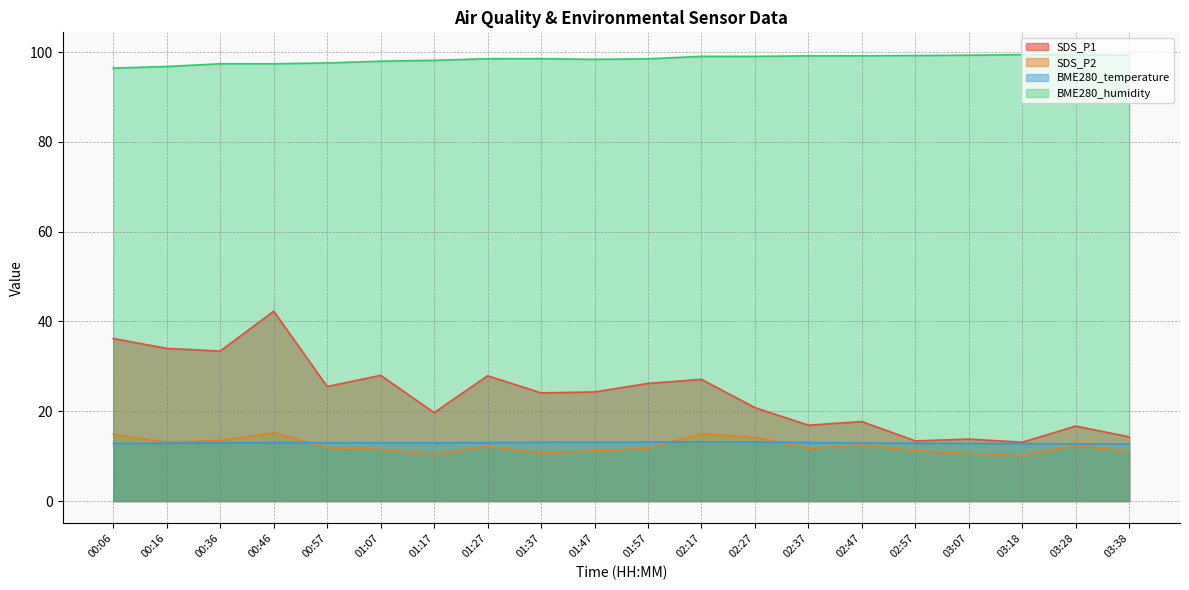

How many lines are shown in the chart?

4